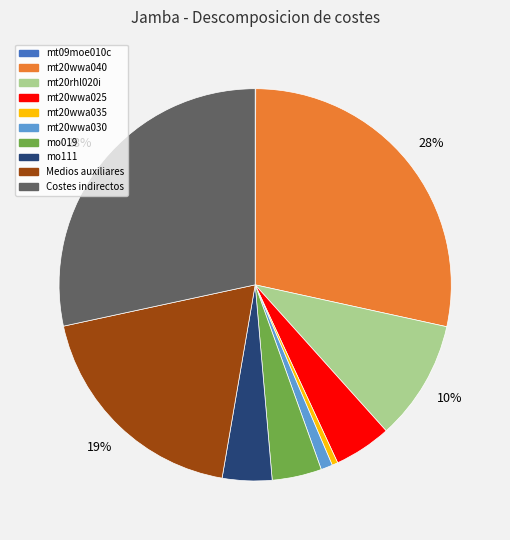

To the nearest percent, what is the difference between the mt20rhl020i and Medios auxiliares slice percentages?

9%